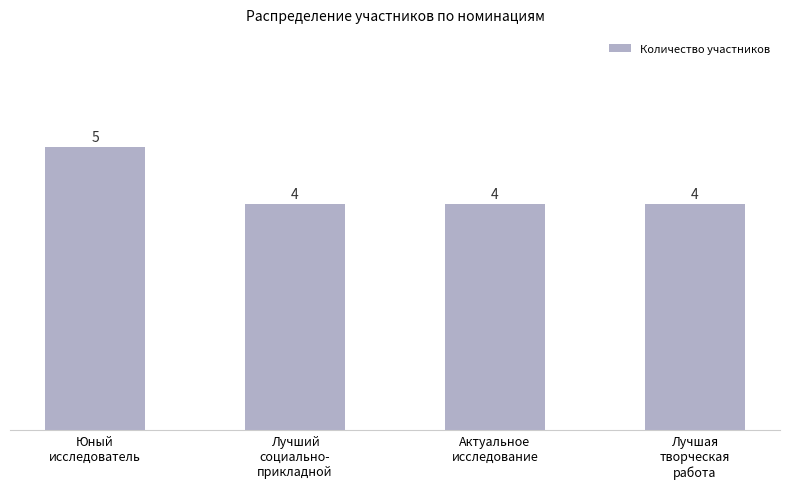

What is the value of the 1st bar from the left?

5